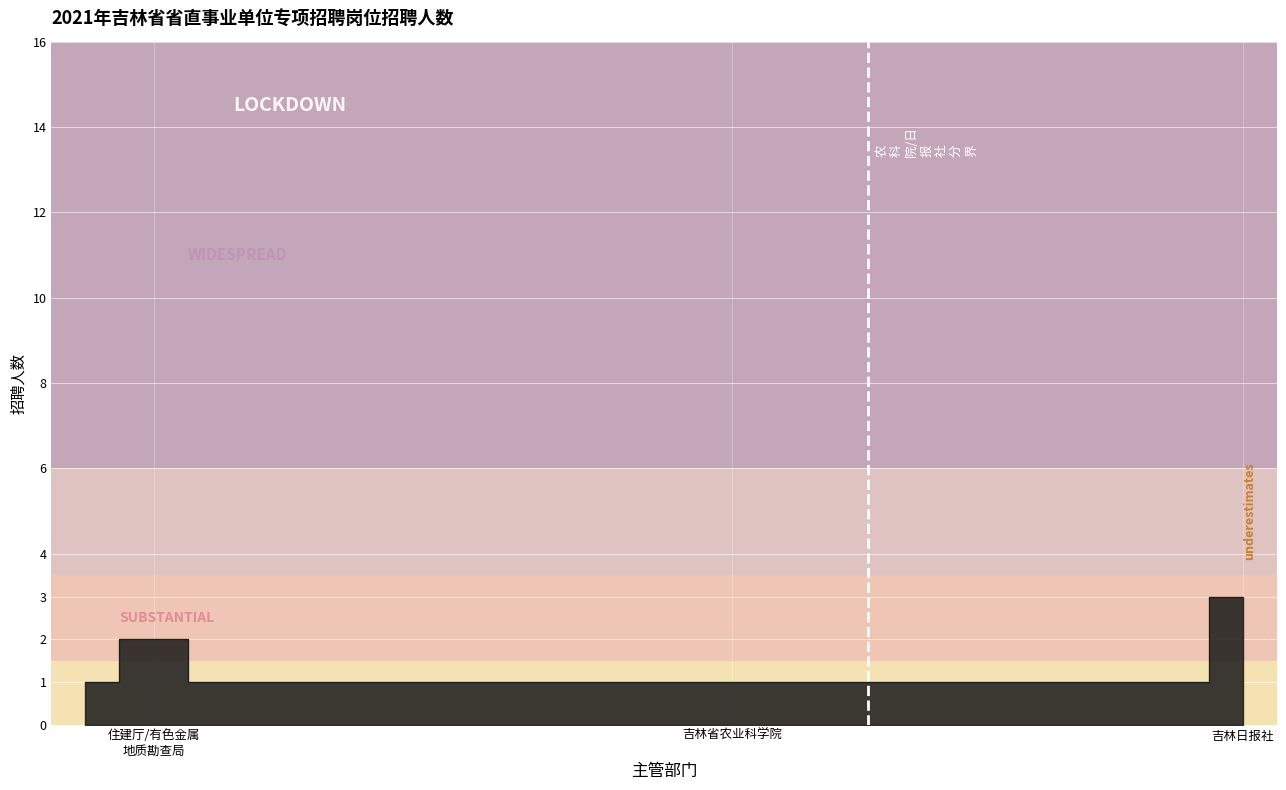

Does the chart display data point markers on the line(s)?

No